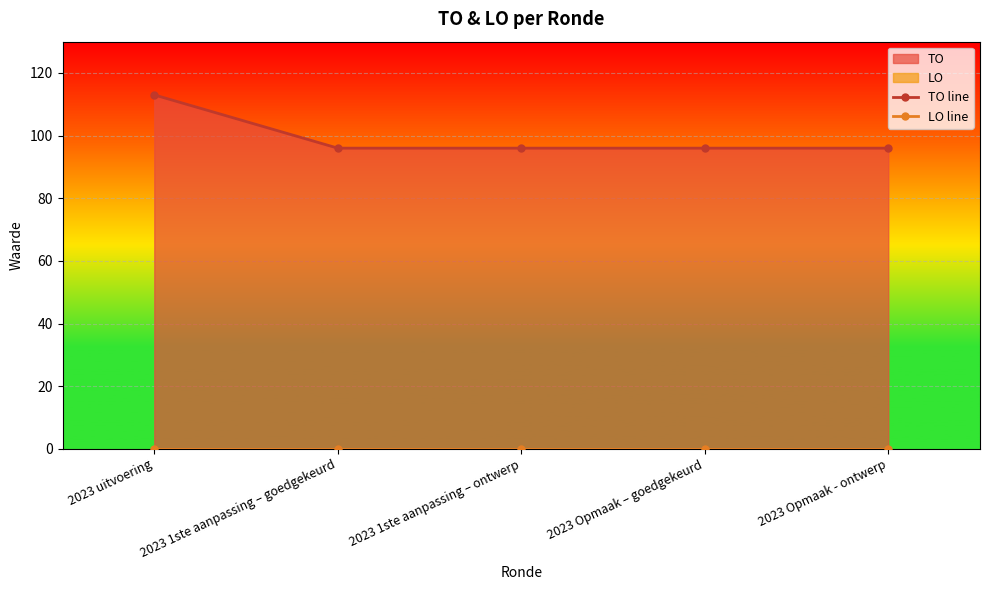

True or false: LO line and TO line cross at least once.

False